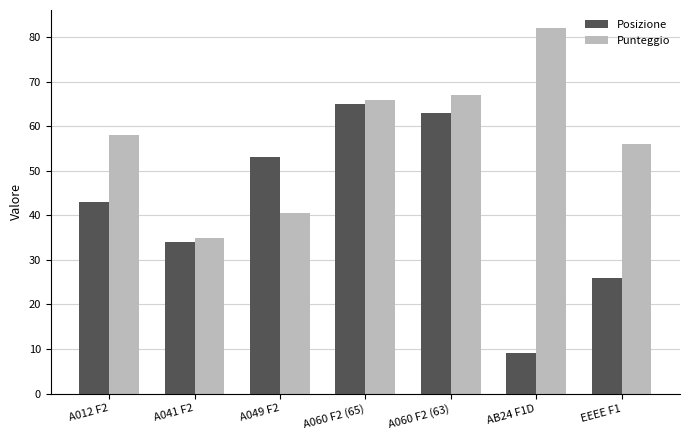

What are all the series names shown in the legend?

Posizione, Punteggio